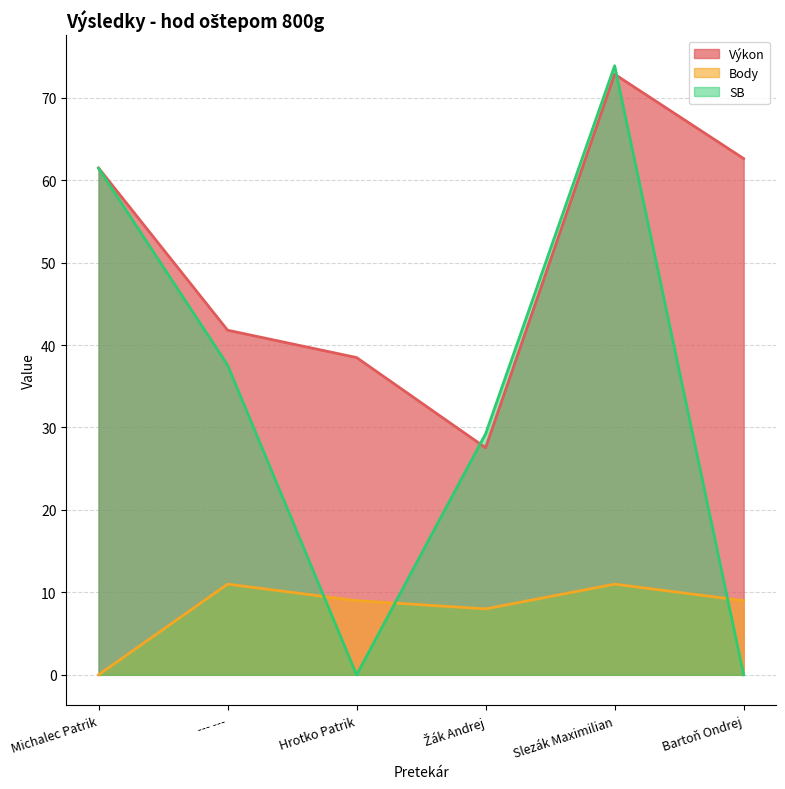

Reading left to right, list all the values displayed in this chart.

Výkon: 61.5	41.8	38.5	27.5	72.8	62.6
Body: 0.0	11.0	9.0	8.0	11.0	9.0
SB: 61.4	37.6	0.0	29.2	73.9	0.0